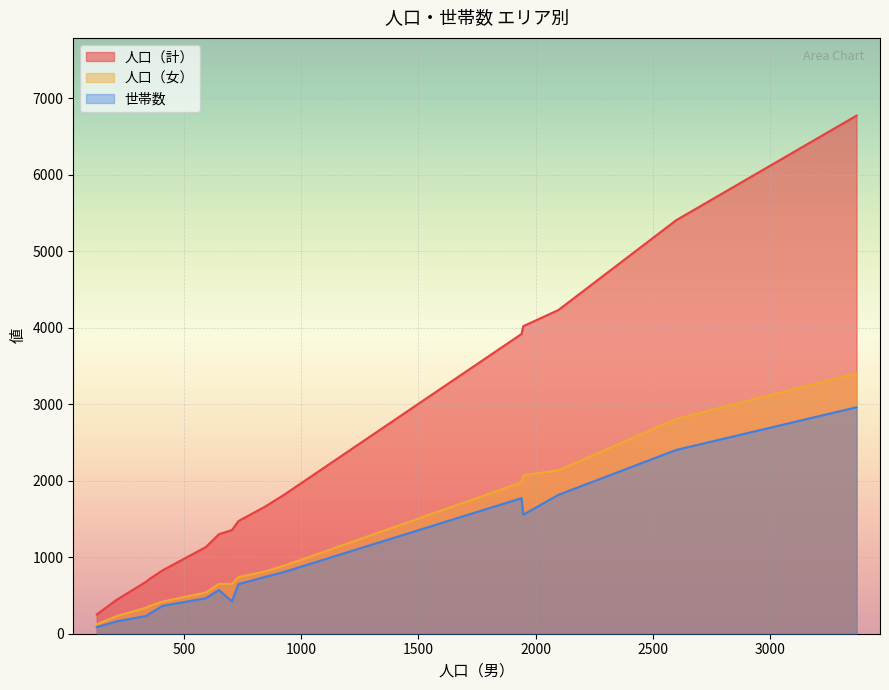

List the series in order of their peak value, highest first.

人口（計）, 人口（女）, 世帯数